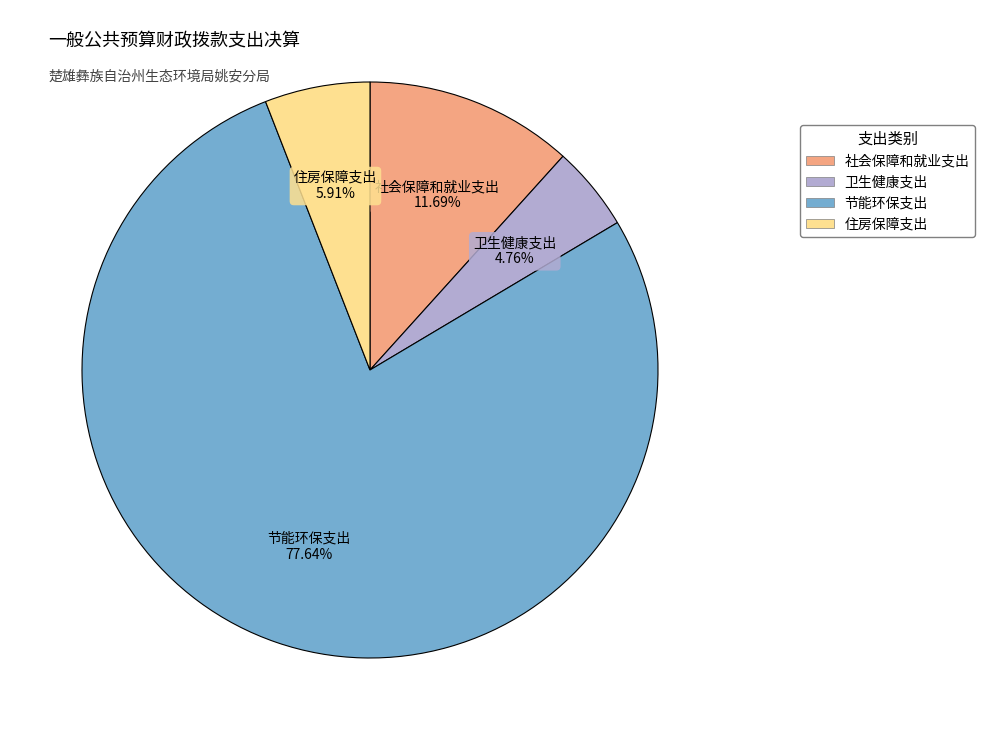

Which category has the smallest portion of the pie?

卫生健康支出